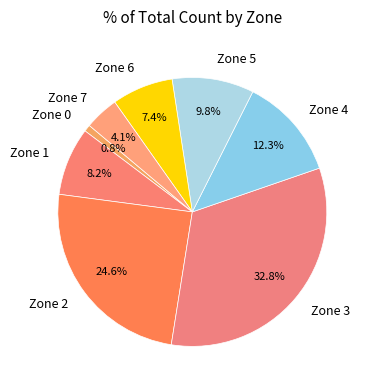

To the nearest percent, what portion does Zone 2 represent?

25%